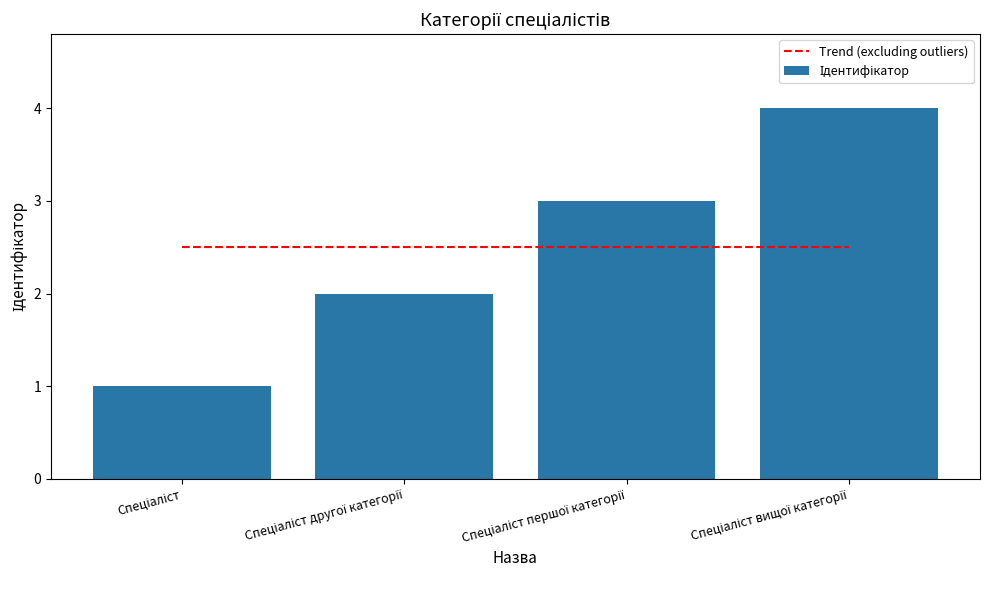

List the series in order of their peak value, lowest first.

Trend (excluding outliers), Ідентифікатор